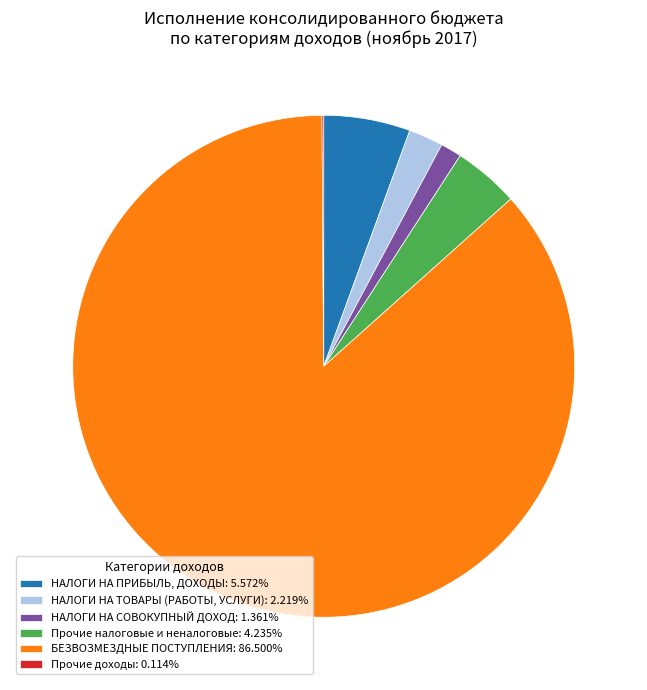

Is there any slice that represents more than half of the pie?

Yes